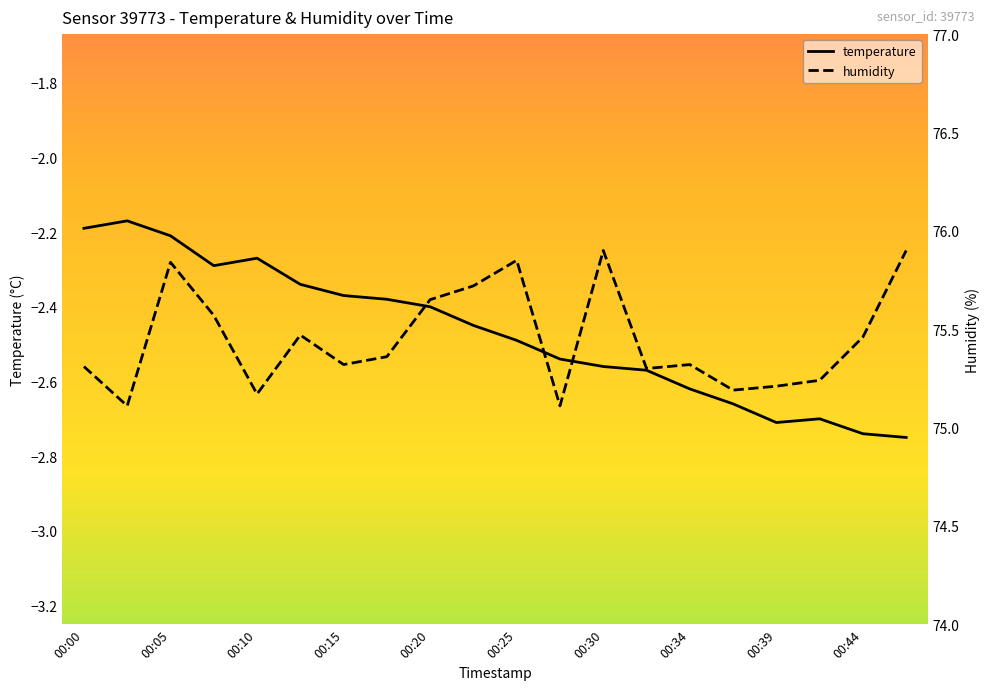

Does the chart display data point markers on the line(s)?

No